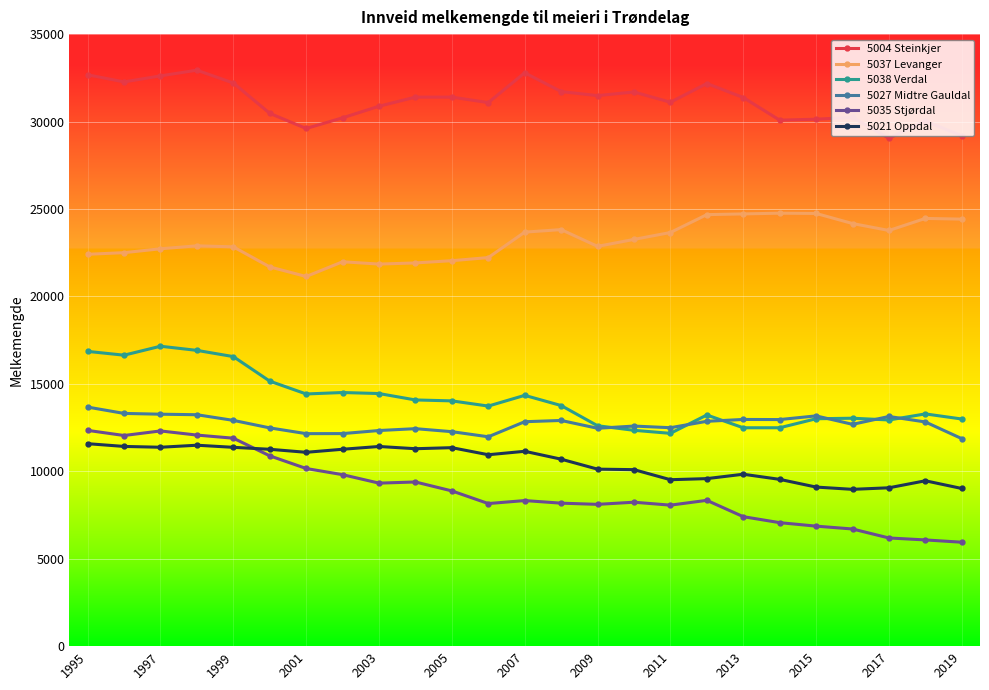

What is the smallest value displayed?

5943